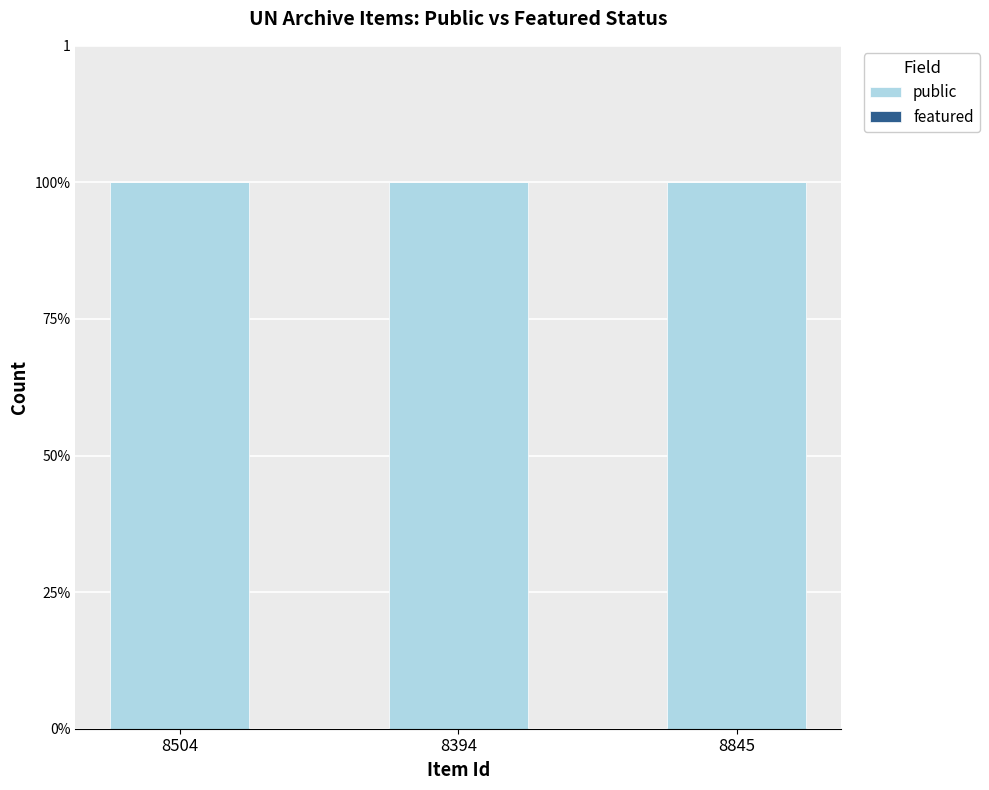

At which label does public reach its minimum?

8504